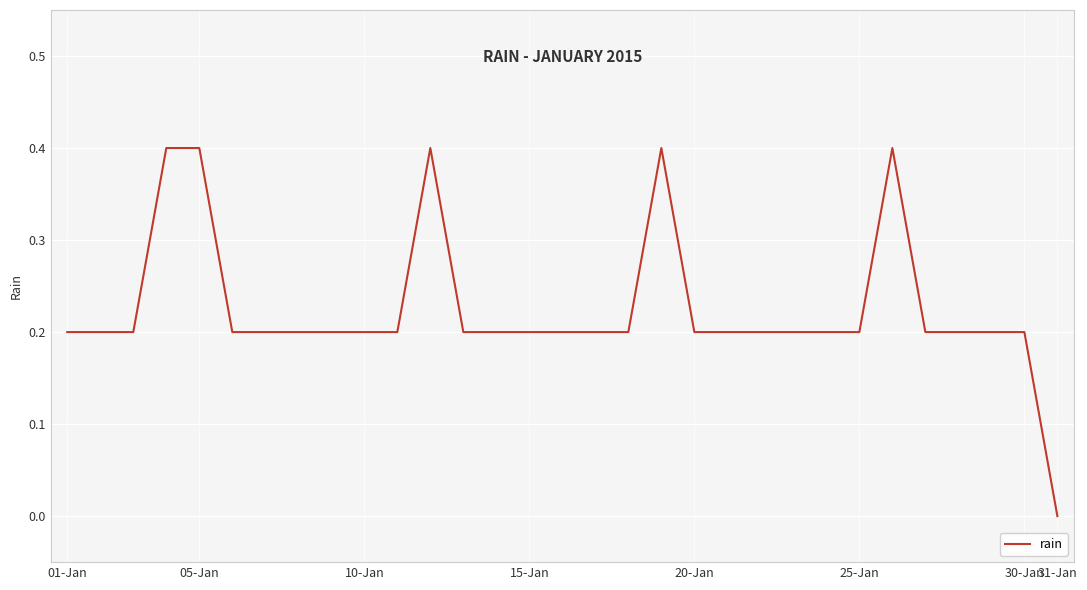

What is the difference between the maximum and minimum values?

0.4